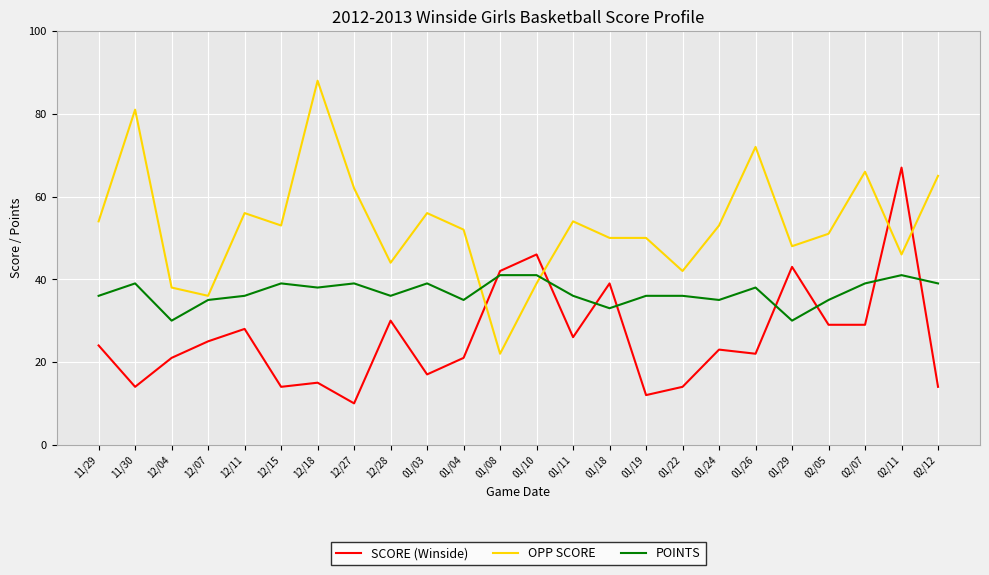

Reading left to right, what are all the values shown in this chart?

SCORE (Winside): 11/29=24	11/30=14	12/04=21	12/07=25	12/11=28	12/15=14	12/18=15	12/27=10	12/28=30	01/03=17	01/04=21	01/08=42	01/10=46	01/11=26	01/18=39	01/19=12	01/22=14	01/24=23	01/26=22	01/29=43	02/05=29	02/07=29	02/11=67	02/12=14
OPP SCORE: 11/29=54	11/30=81	12/04=38	12/07=36	12/11=56	12/15=53	12/18=88	12/27=62	12/28=44	01/03=56	01/04=52	01/08=22	01/10=39	01/11=54	01/18=50	01/19=50	01/22=42	01/24=53	01/26=72	01/29=48	02/05=51	02/07=66	02/11=46	02/12=65
POINTS: 11/29=36	11/30=39	12/04=30	12/07=35	12/11=36	12/15=39	12/18=38	12/27=39	12/28=36	01/03=39	01/04=35	01/08=41	01/10=41	01/11=36	01/18=33	01/19=36	01/22=36	01/24=35	01/26=38	01/29=30	02/05=35	02/07=39	02/11=41	02/12=39